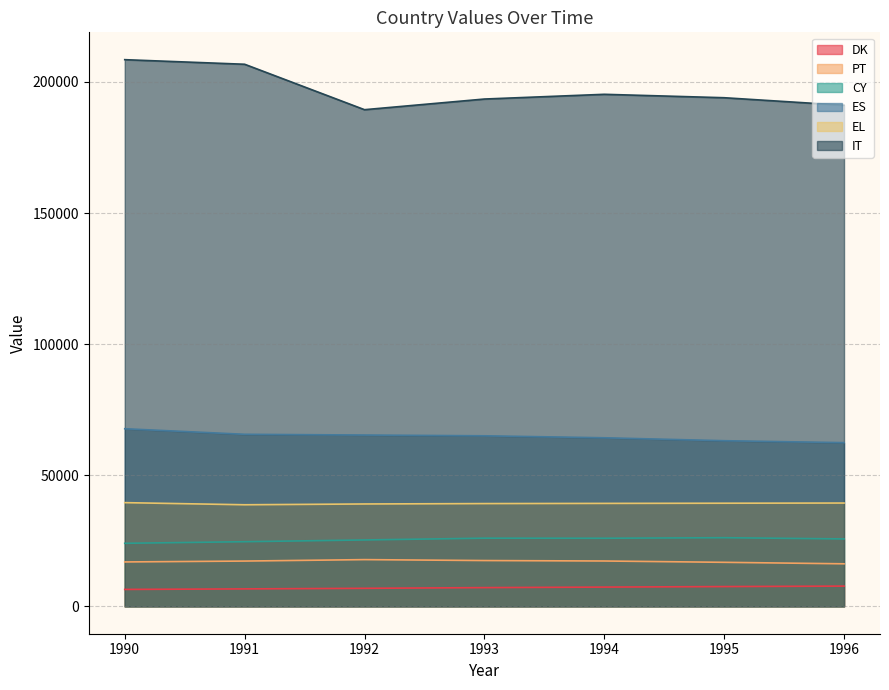

How many interior local valleys does the IT series have?

1